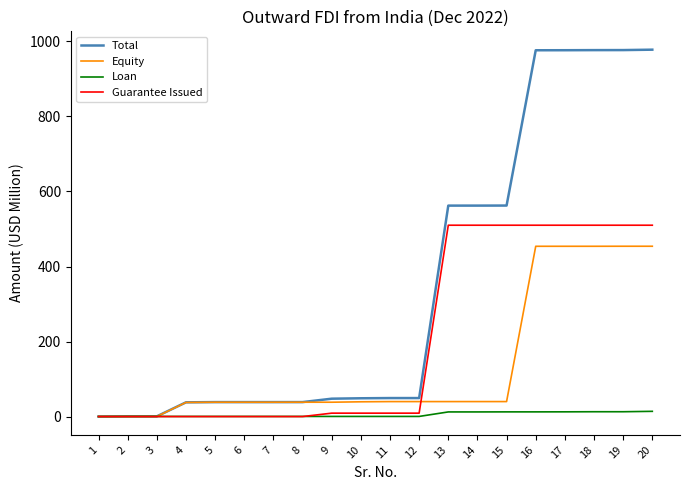

What is the difference between the highest and lowest values at 2?

0.4